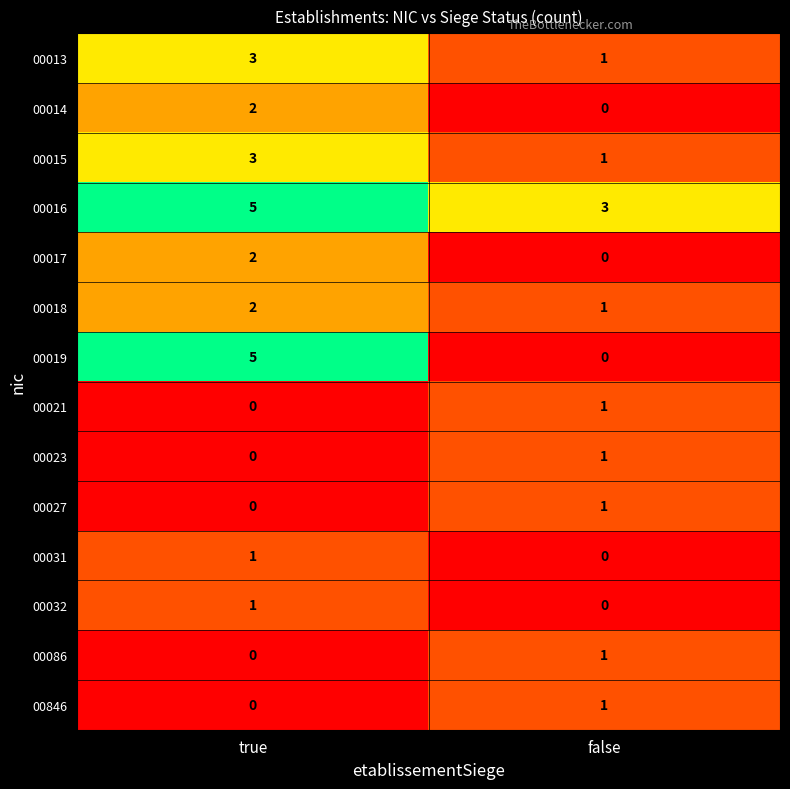

Count the number of data series in this chart.

14